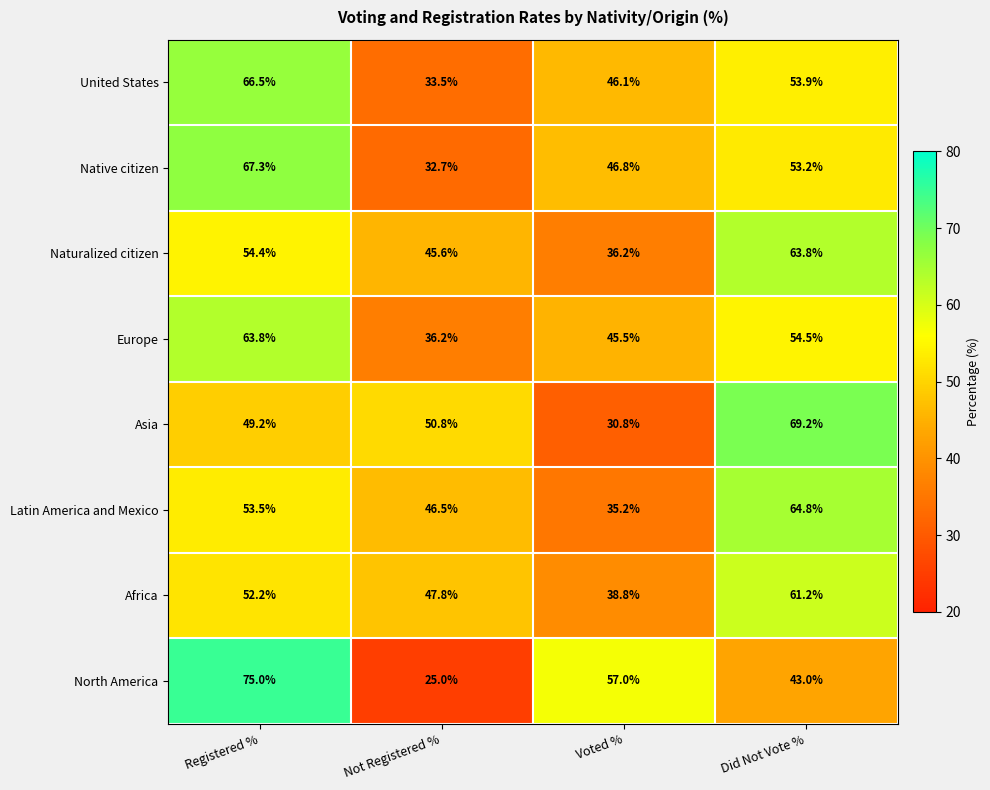

The North America series shows 57.0 at Voted %. True or false?

True